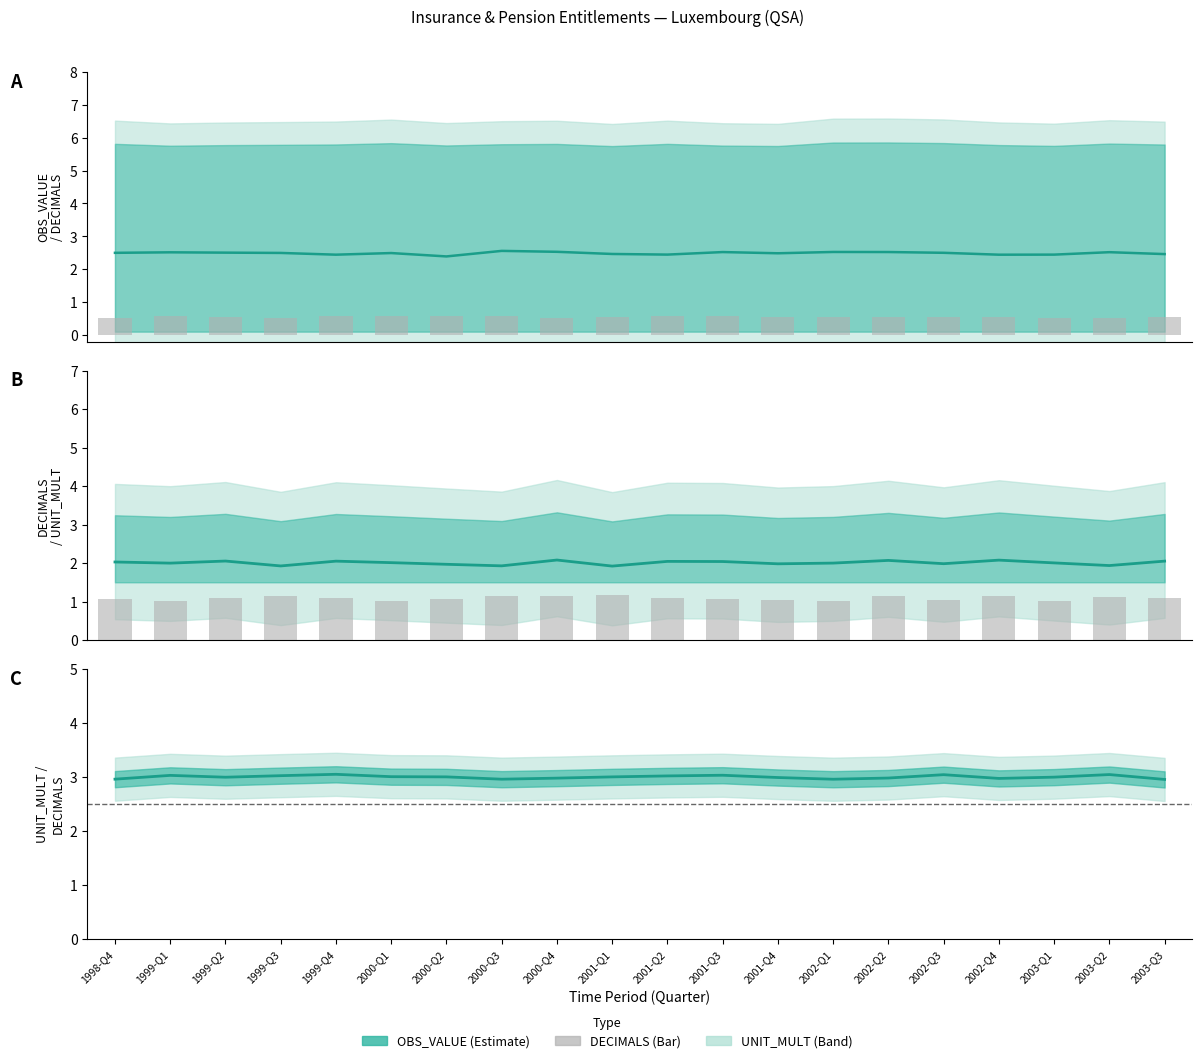

Reading right to left, list all the values displayed in this chart.

OBS_VALUE: 2003-Q3=2.5	2003-Q2=2.5	2003-Q1=2.4	2002-Q4=2.4	2002-Q3=2.5	2002-Q2=2.5	2002-Q1=2.5	2001-Q4=2.5	2001-Q3=2.5	2001-Q2=2.4	2001-Q1=2.5	2000-Q4=2.5	2000-Q3=2.6	2000-Q2=2.4	2000-Q1=2.5	1999-Q4=2.4	1999-Q3=2.5	1999-Q2=2.5	1999-Q1=2.5	1998-Q4=2.5
DECIMALS: 2003-Q3=2.1	2003-Q2=1.9	2003-Q1=2.0	2002-Q4=2.1	2002-Q3=2.0	2002-Q2=2.1	2002-Q1=2.0	2001-Q4=2.0	2001-Q3=2.0	2001-Q2=2.0	2001-Q1=1.9	2000-Q4=2.1	2000-Q3=1.9	2000-Q2=2.0	2000-Q1=2.0	1999-Q4=2.0	1999-Q3=1.9	1999-Q2=2.1	1999-Q1=2.0	1998-Q4=2.0
UNIT_MULT: 2003-Q3=1.1	2003-Q2=1.1	2003-Q1=1.0	2002-Q4=1.2	2002-Q3=1.0	2002-Q2=1.1	2002-Q1=1.0	2001-Q4=1.0	2001-Q3=1.1	2001-Q2=1.1	2001-Q1=1.2	2000-Q4=1.2	2000-Q3=1.1	2000-Q2=1.1	2000-Q1=1.0	1999-Q4=1.1	1999-Q3=1.1	1999-Q2=1.1	1999-Q1=1.0	1998-Q4=1.1
UNIT_MULT / DECIMALS: 2003-Q3=3.0	2003-Q2=3.0	2003-Q1=3.0	2002-Q4=3.0	2002-Q3=3.0	2002-Q2=3.0	2002-Q1=3.0	2001-Q4=3.0	2001-Q3=3.0	2001-Q2=3.0	2001-Q1=3.0	2000-Q4=3.0	2000-Q3=3.0	2000-Q2=3.0	2000-Q1=3.0	1999-Q4=3.0	1999-Q3=3.0	1999-Q2=3.0	1999-Q1=3.0	1998-Q4=3.0